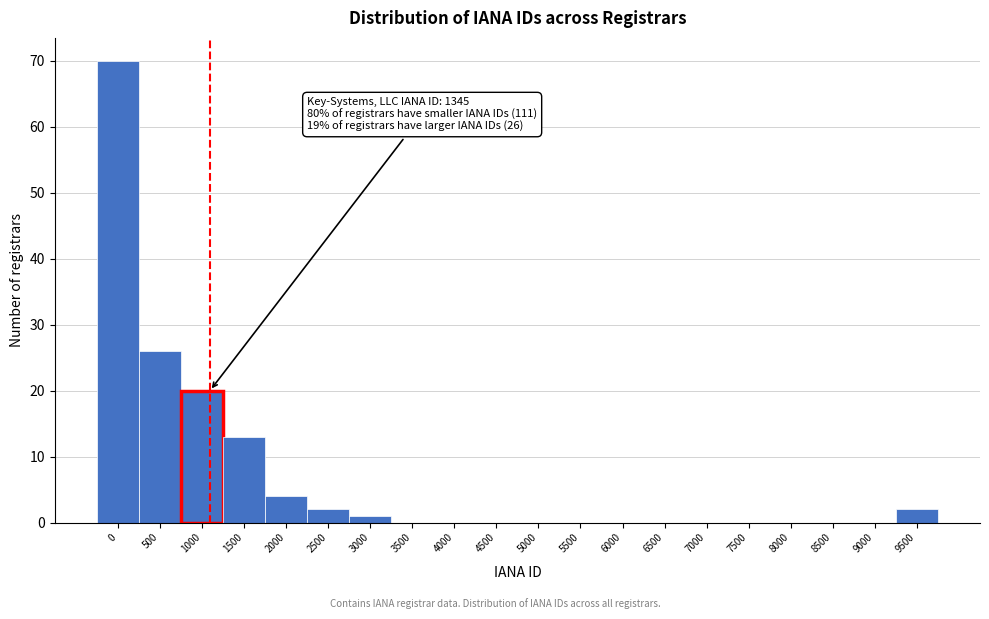

Reading left to right, extract all data points from this chart.

0=70	500=26	1000=20	1500=13	2000=4	2500=2	3000=1	3500=0	4000=0	4500=0	5000=0	5500=0	6000=0	6500=0	7000=0	7500=0	8000=0	8500=0	9000=0	9500=2